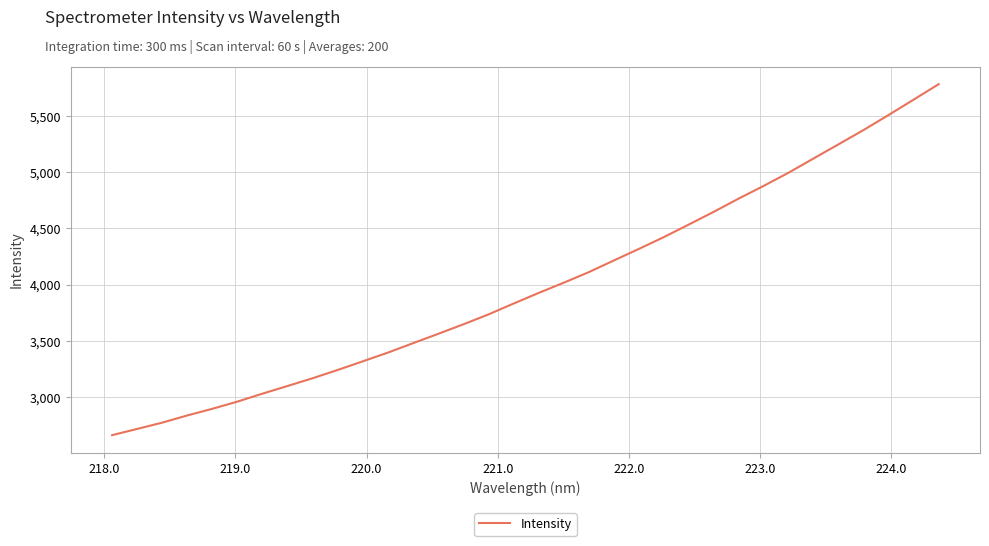

What is the smallest value displayed?

2662.3